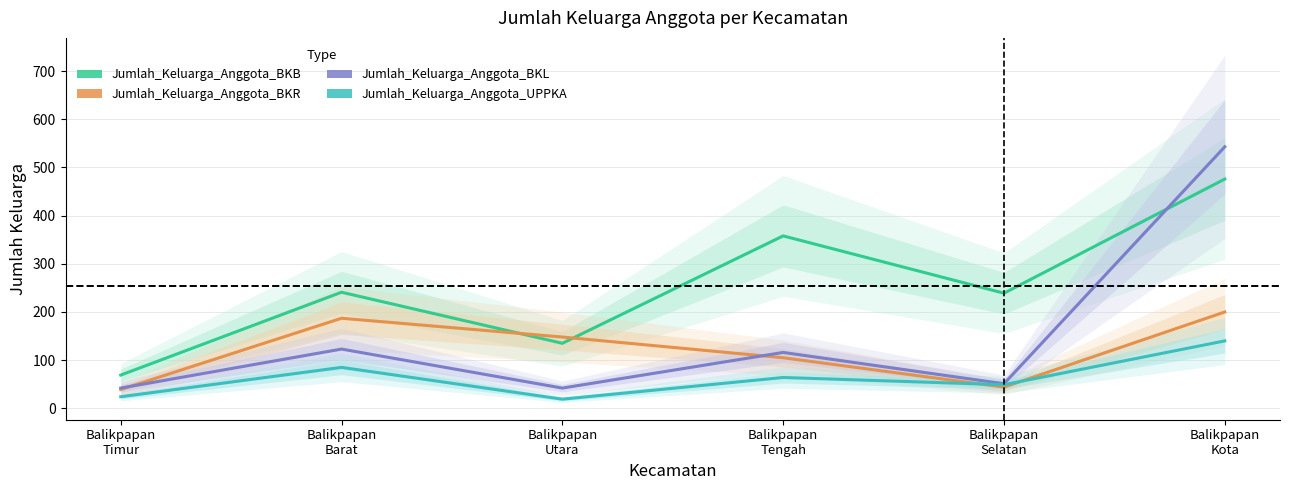

What is the sum of the Jumlah_Keluarga_Anggota_BKL values at Balikpapan
Barat and Balikpapan
Selatan?

174